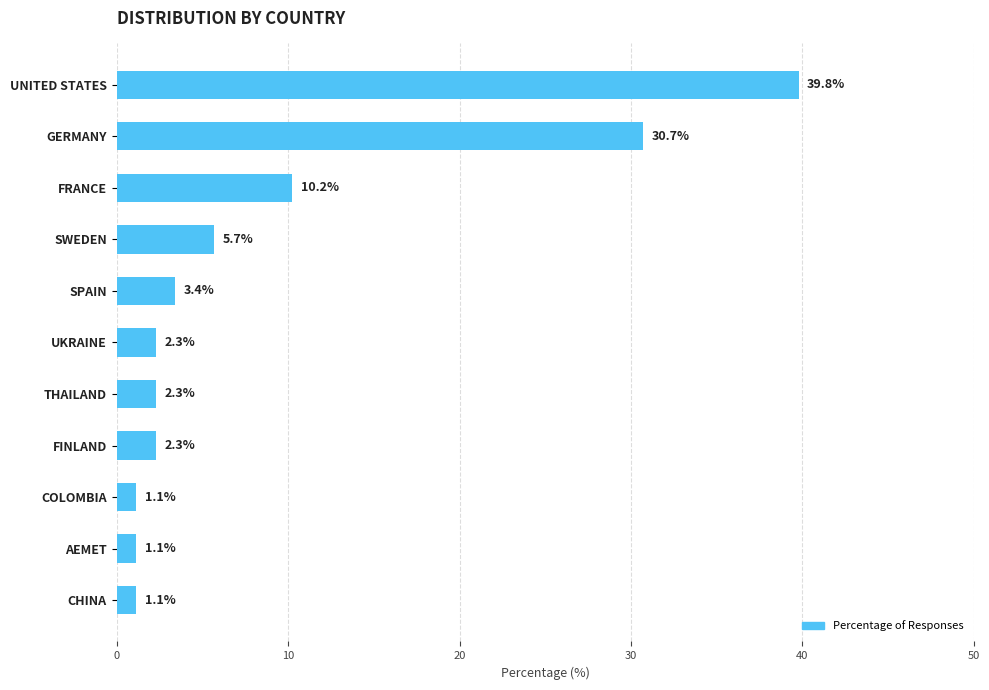

What is the maximum value shown in the chart?

39.8